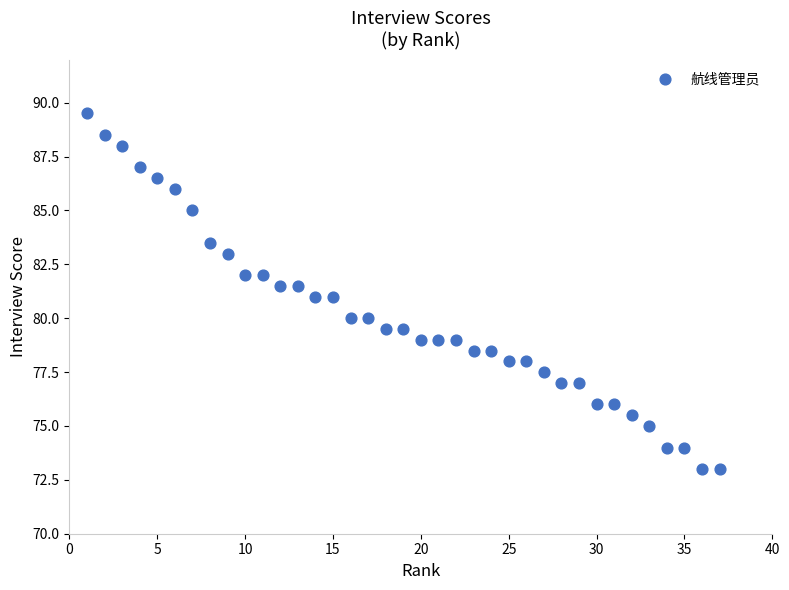

What is the range of X values (max minus min)?

36.0